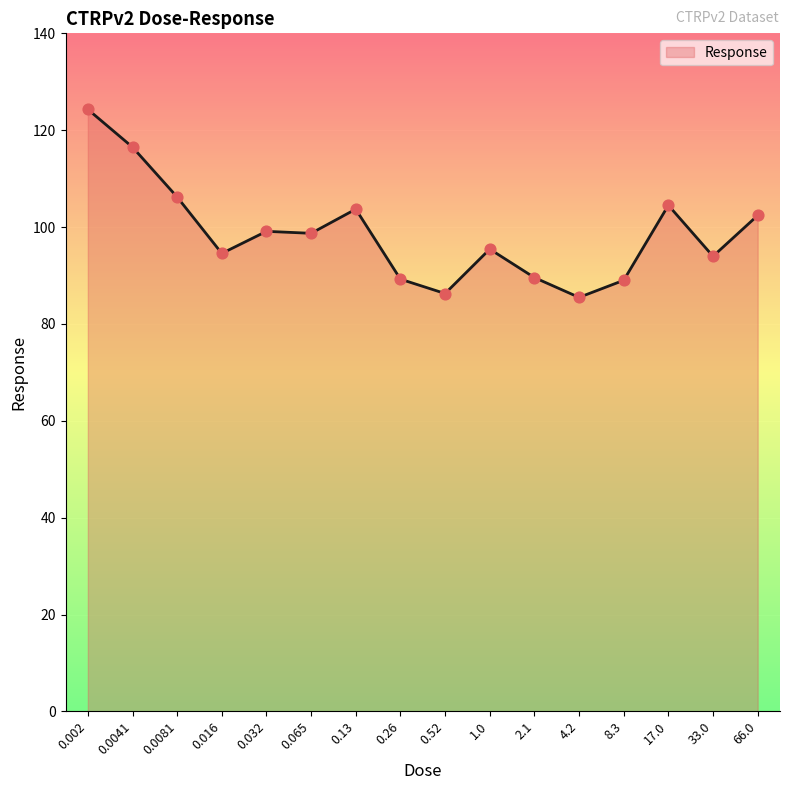

Which has a higher value, 1.0 or 0.52?

1.0